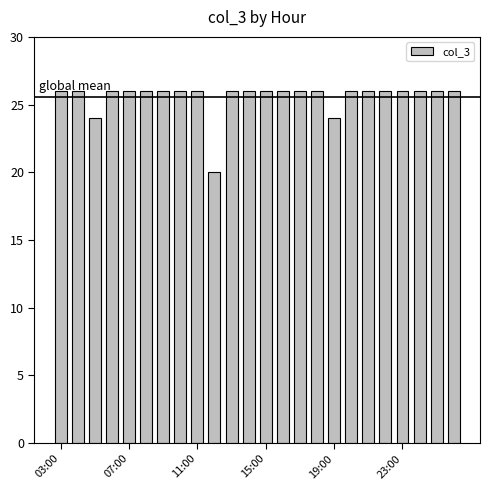

How many categories are shown in the chart?

24